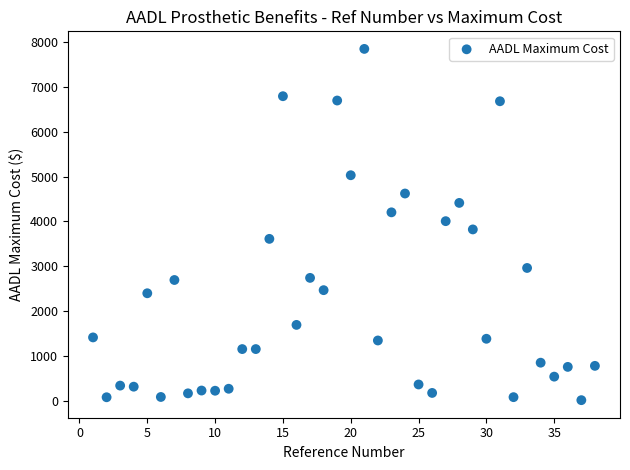

What is the range of X values (max minus min)?

37.0